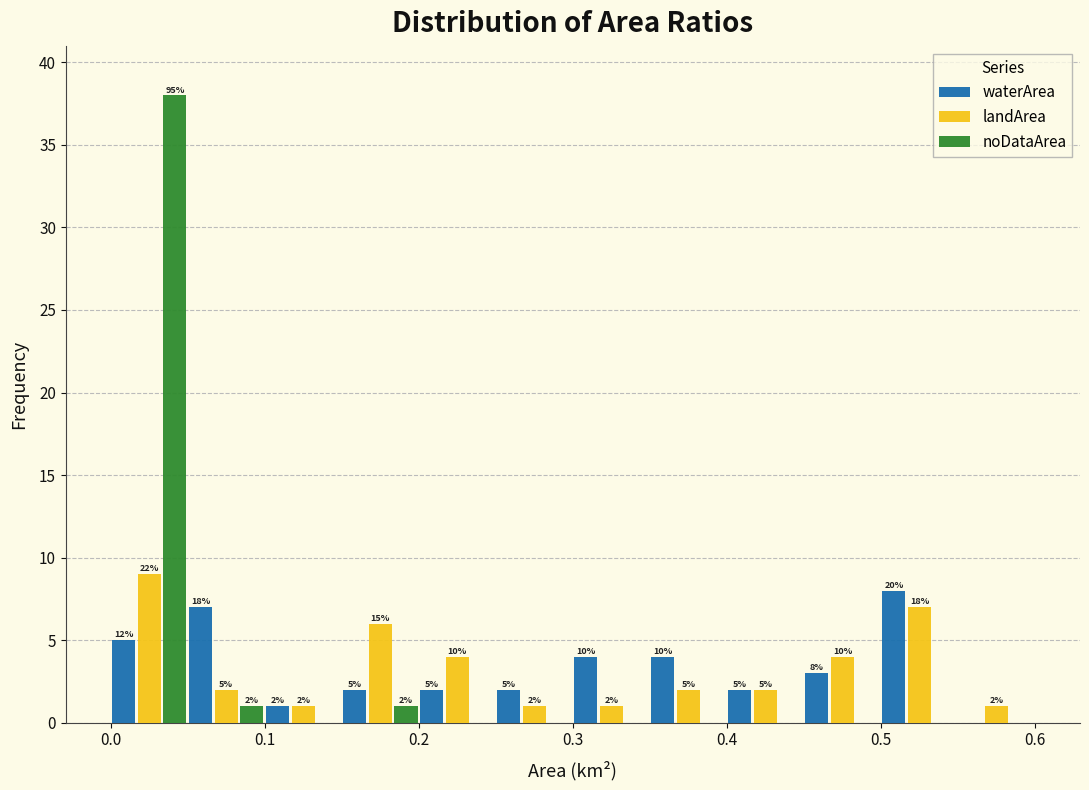

In the landArea series, which range on the x-axis has the tallest bar?

0.00 to 0.05